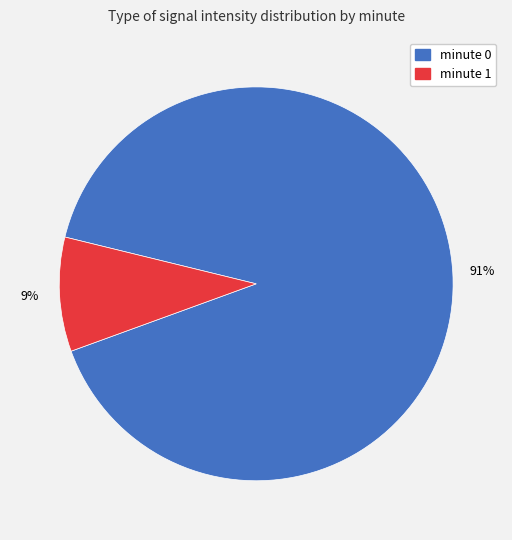

Is there any slice that represents more than half of the pie?

Yes